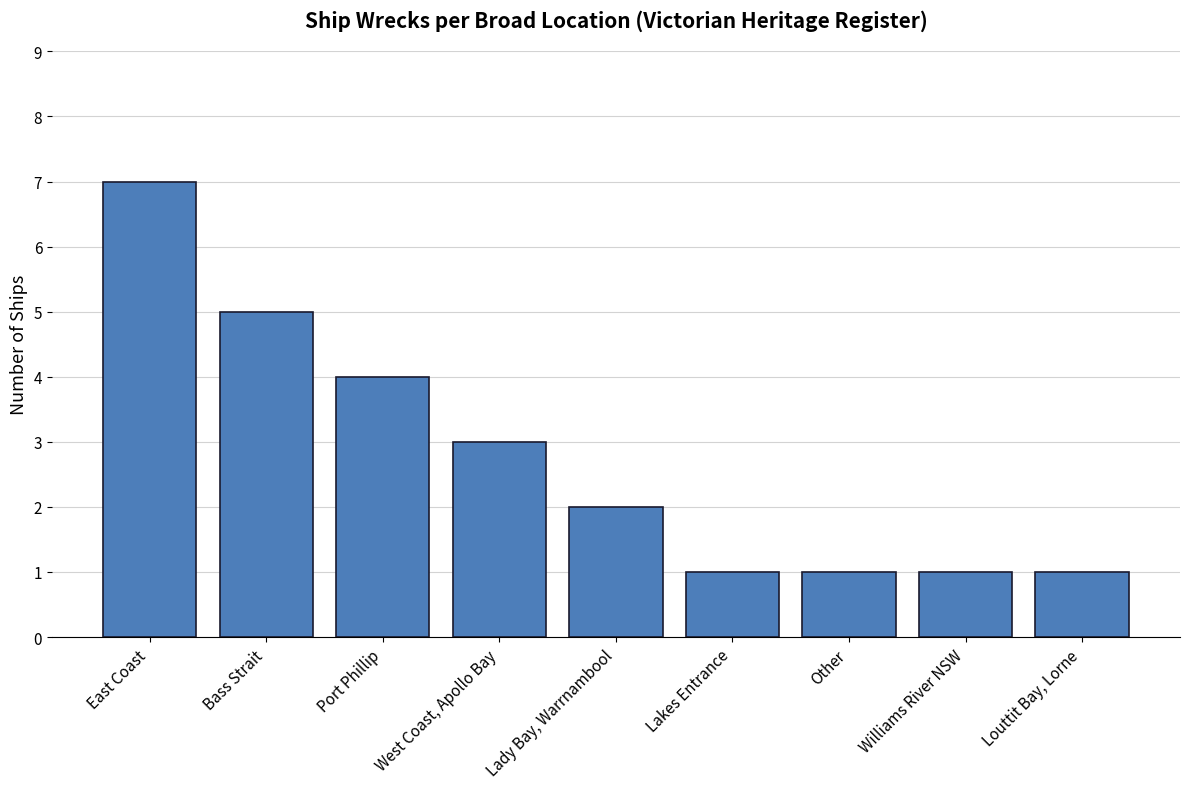

What is the difference between the maximum and minimum values?

6